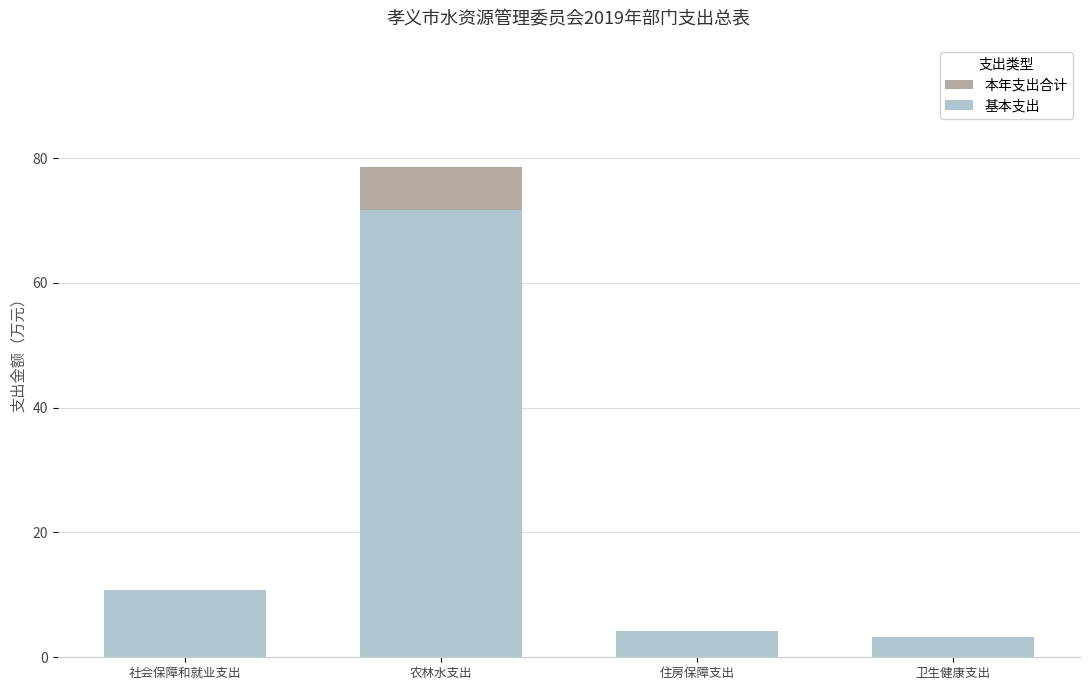

What are all the series names shown in the legend?

本年支出合计, 基本支出